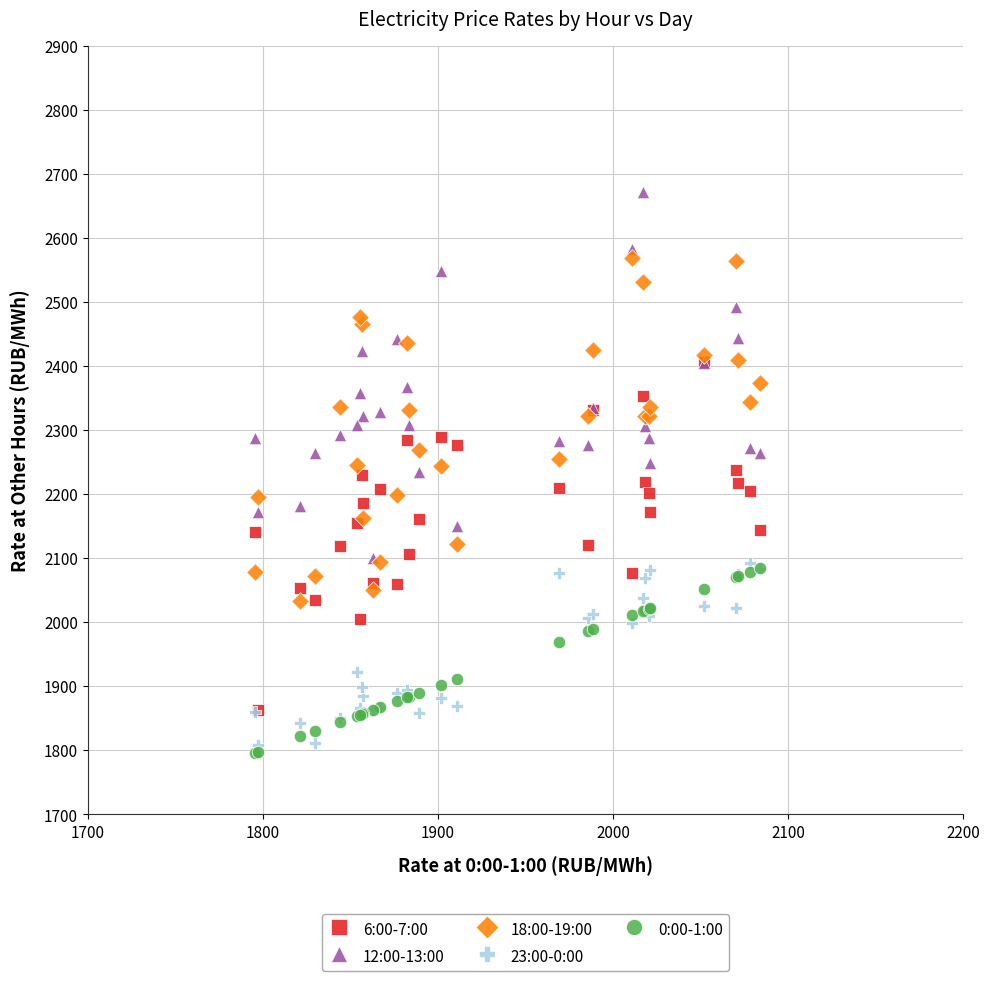

What are all the series names shown in the legend?

6:00-7:00, 12:00-13:00, 18:00-19:00, 23:00-0:00, 0:00-1:00